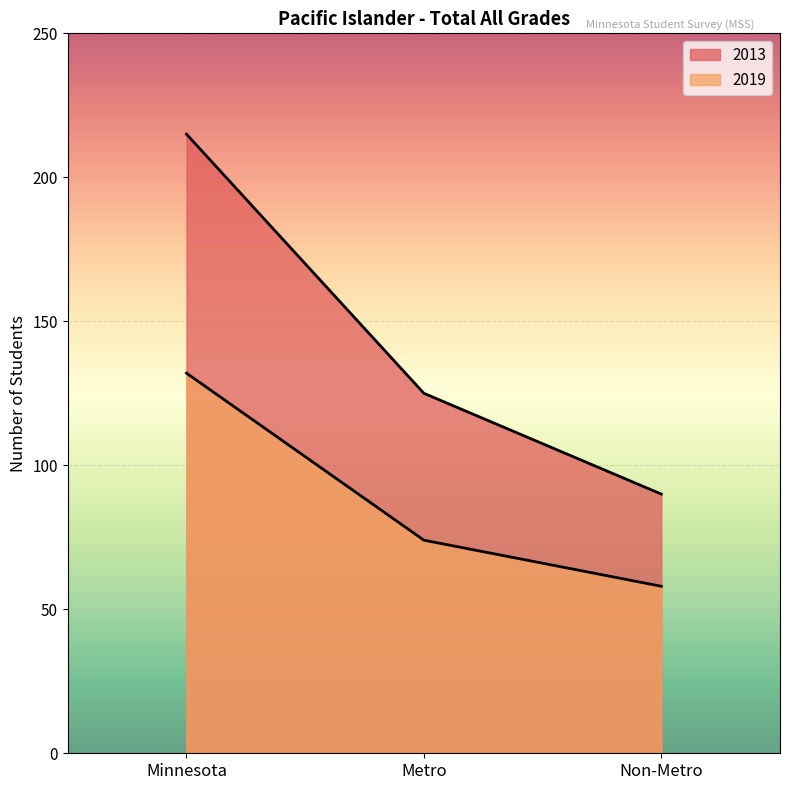

What is the label of the 2nd point from the right?

Metro